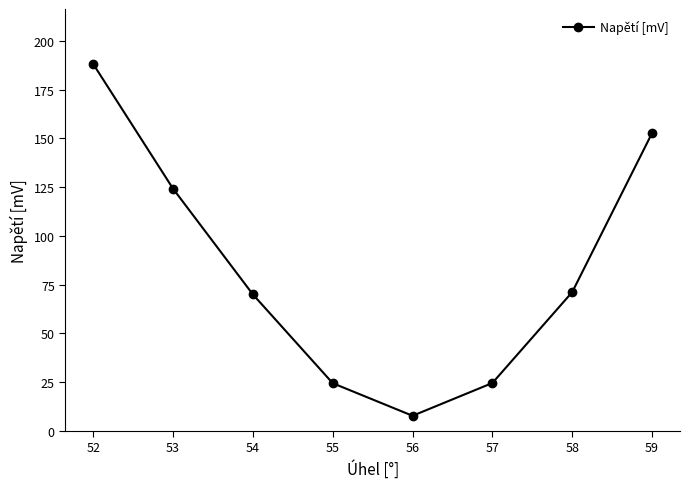

How many lines are shown in the chart?

1